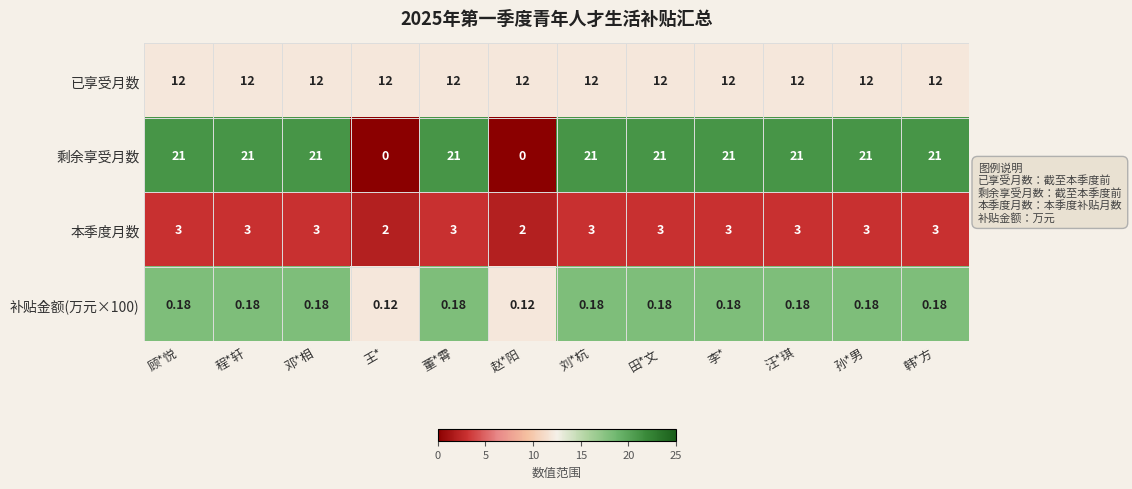

Is the value of 本季度月数 at 邓*相 greater than the value of 已享受月数 at 韩*方?

No